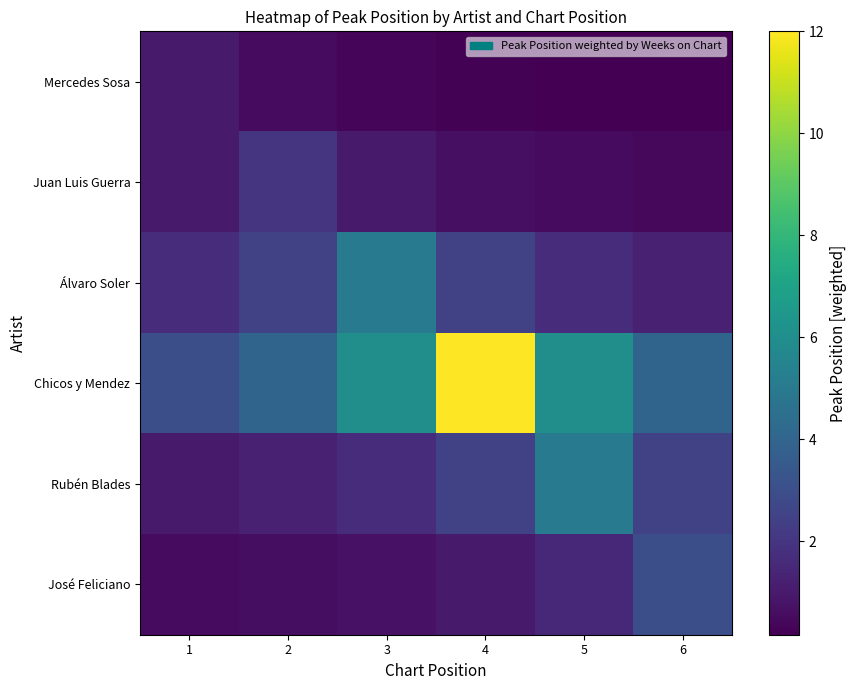

At which category is the sum across all series the highest?

4